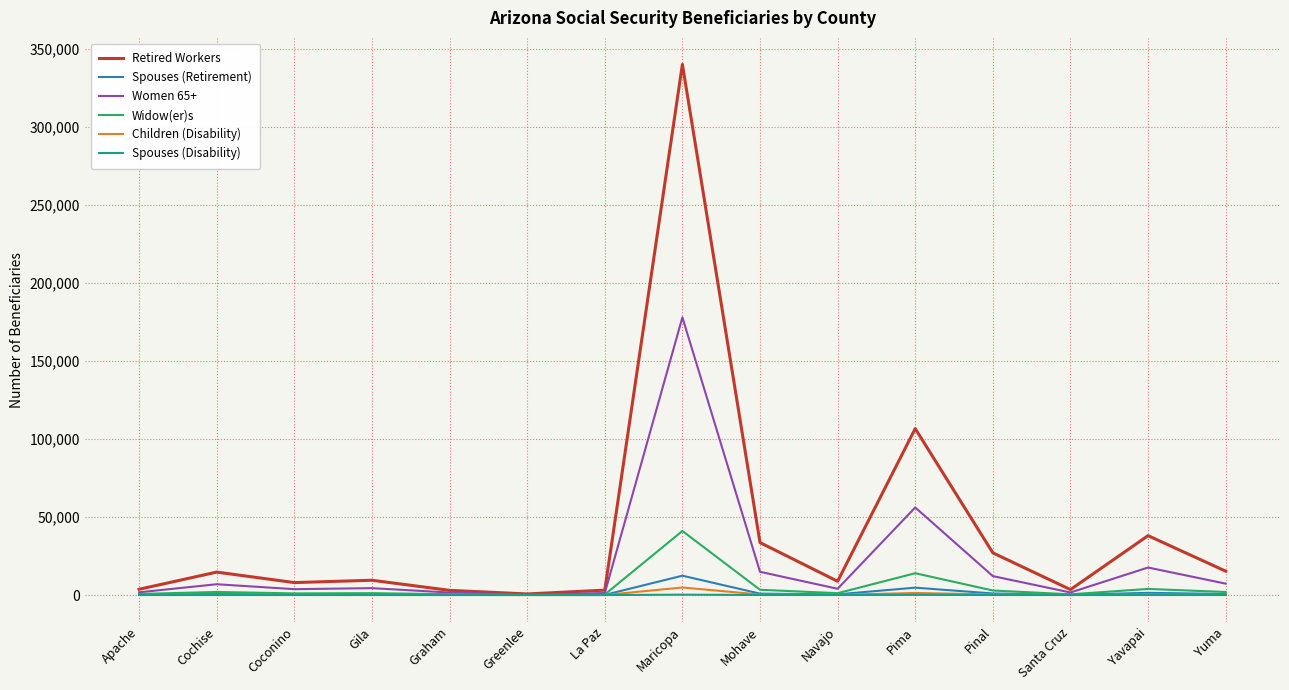

Which category has the highest value in the Widow(er)s series?

Maricopa